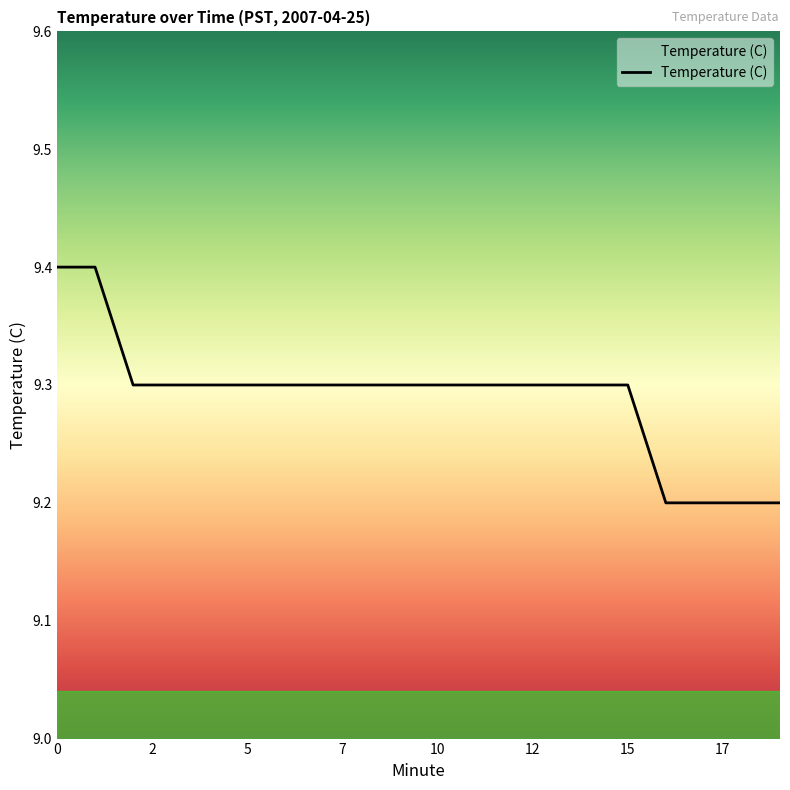

What is the maximum value shown in the chart?

9.4